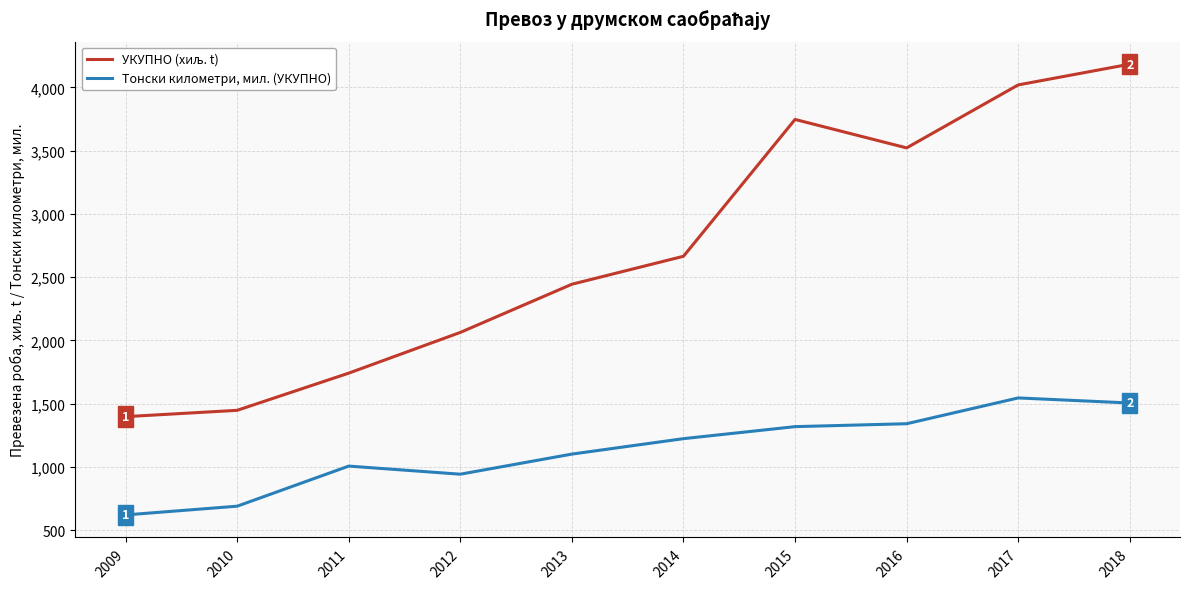

Read the Тонски километри, мил. (УКУПНО) value at 2016, to the nearest 100.

1300